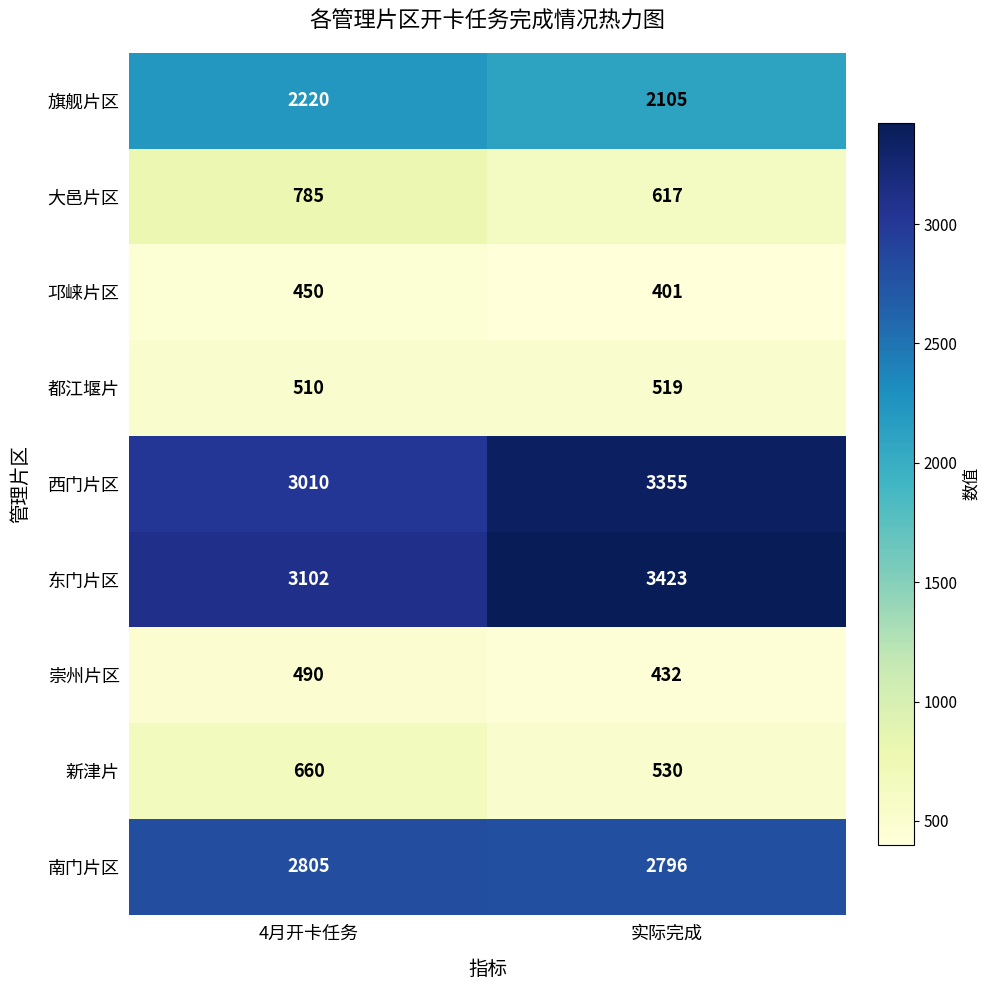

At 4月开卡任务, list the series in order from largest to smallest.

东门片区, 西门片区, 南门片区, 旗舰片区, 大邑片区, 新津片, 都江堰片, 崇州片区, 邛崃片区